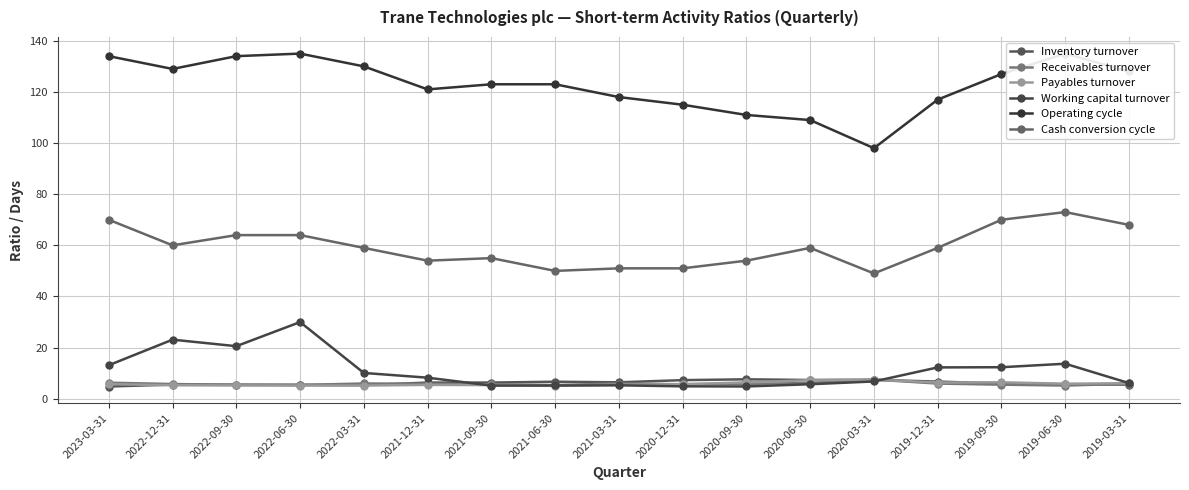

At which category does Working capital turnover reach its first local valley?

2022-09-30